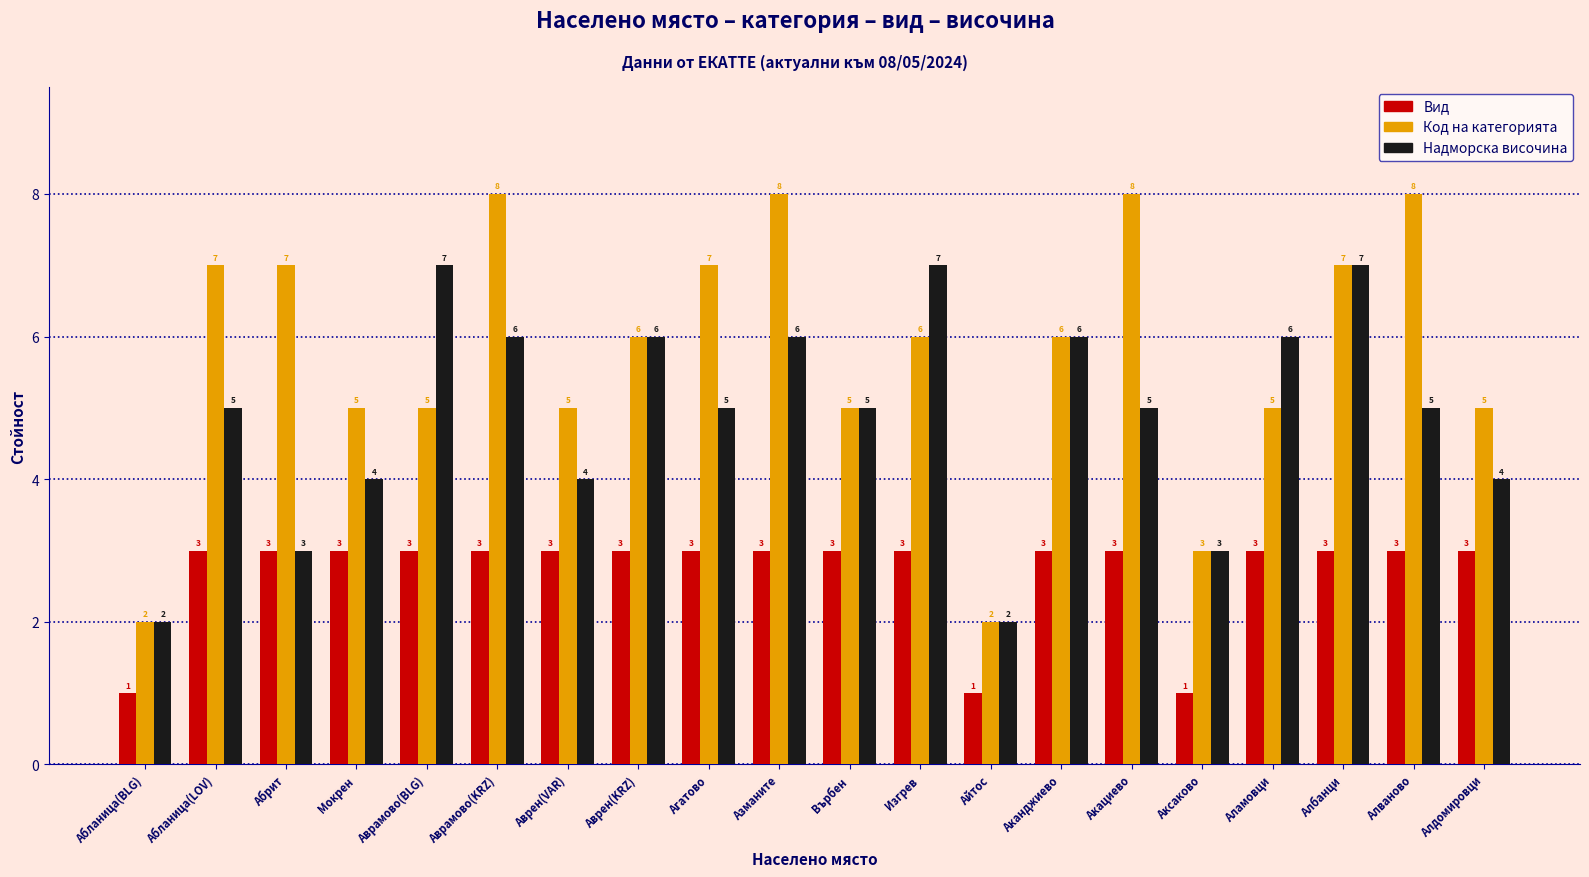

Reading right to left, list all the values displayed in this chart.

Вид: Алдомировци=3	Алваново=3	Албанци=3	Аламовци=3	Аксаково=1	Акациево=3	Аканджиево=3	Айтос=1	Изгрев=3	Върбен=3	Азманите=3	Агатово=3	Аврен(KRZ)=3	Аврен(VAR)=3	Аврамово(KRZ)=3	Аврамово(BLG)=3	Мокрен=3	Абрит=3	Абланица(LOV)=3	Абланица(BLG)=1
Код на категорията: Алдомировци=5	Алваново=8	Албанци=7	Аламовци=5	Аксаково=3	Акациево=8	Аканджиево=6	Айтос=2	Изгрев=6	Върбен=5	Азманите=8	Агатово=7	Аврен(KRZ)=6	Аврен(VAR)=5	Аврамово(KRZ)=8	Аврамово(BLG)=5	Мокрен=5	Абрит=7	Абланица(LOV)=7	Абланица(BLG)=2
Надморска височина: Алдомировци=4	Алваново=5	Албанци=7	Аламовци=6	Аксаково=3	Акациево=5	Аканджиево=6	Айтос=2	Изгрев=7	Върбен=5	Азманите=6	Агатово=5	Аврен(KRZ)=6	Аврен(VAR)=4	Аврамово(KRZ)=6	Аврамово(BLG)=7	Мокрен=4	Абрит=3	Абланица(LOV)=5	Абланица(BLG)=2